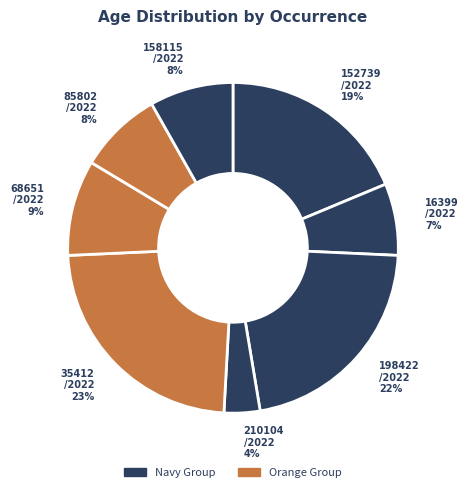

Between 158115 /2022 and 16399 /2022, which is larger?

158115 /2022